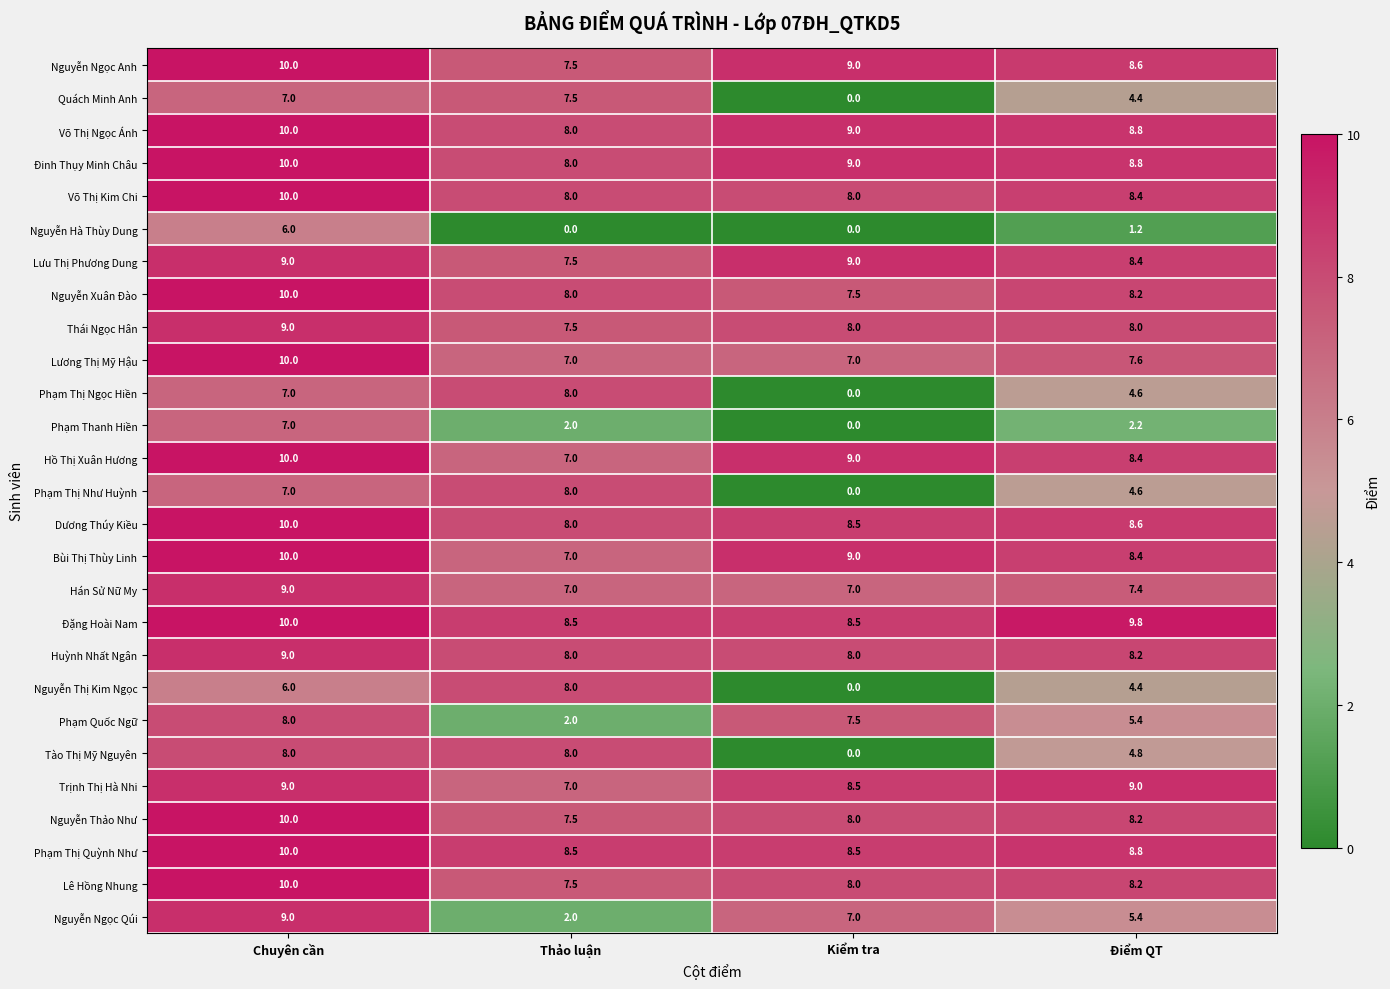

What value does the Phạm Thị Như Huỳnh series have at Điểm QT?

4.6